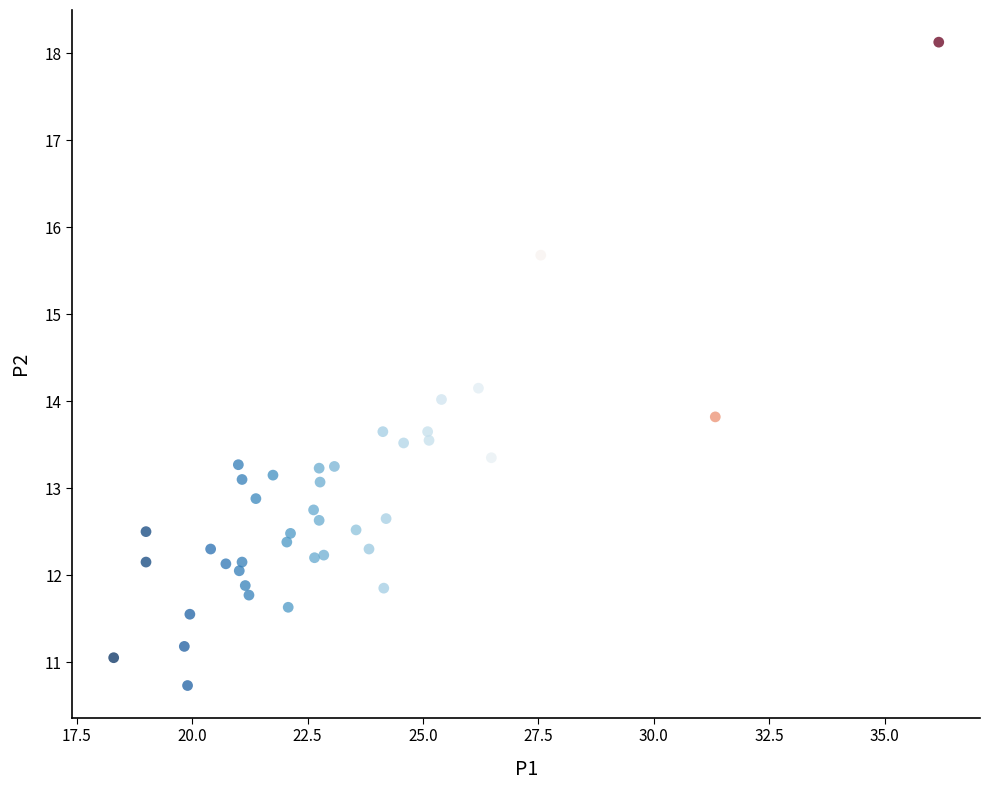

What is the range of Y values (max minus min)?

7.4